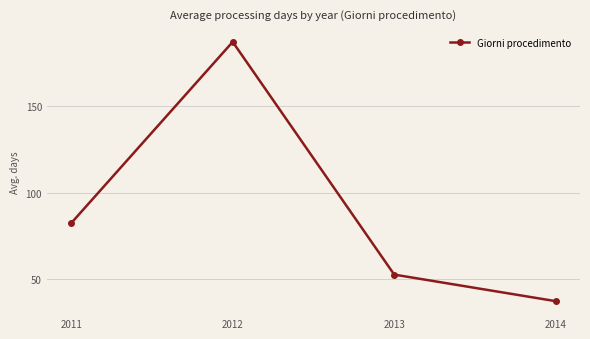

Reading left to right, list all the values displayed in this chart.

82.4	186.8	52.8	37.5